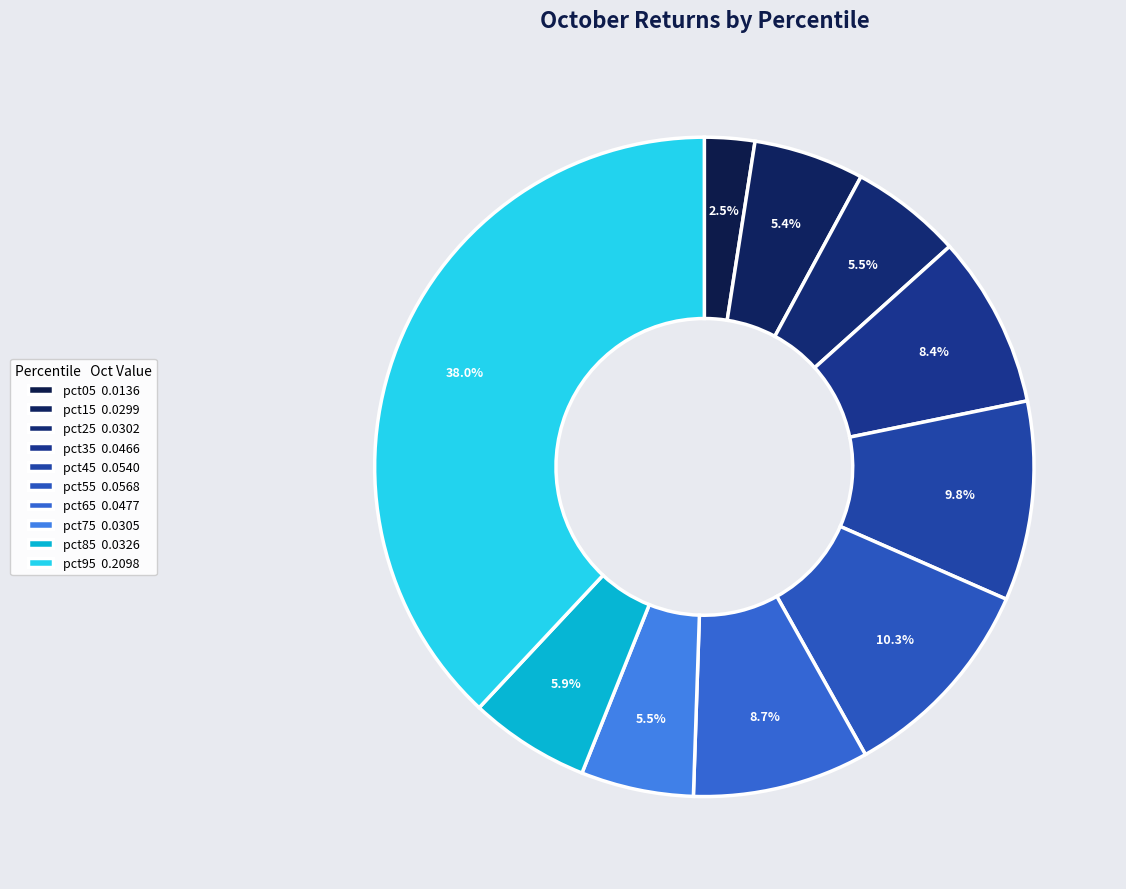

Is there a majority slice in this chart?

No